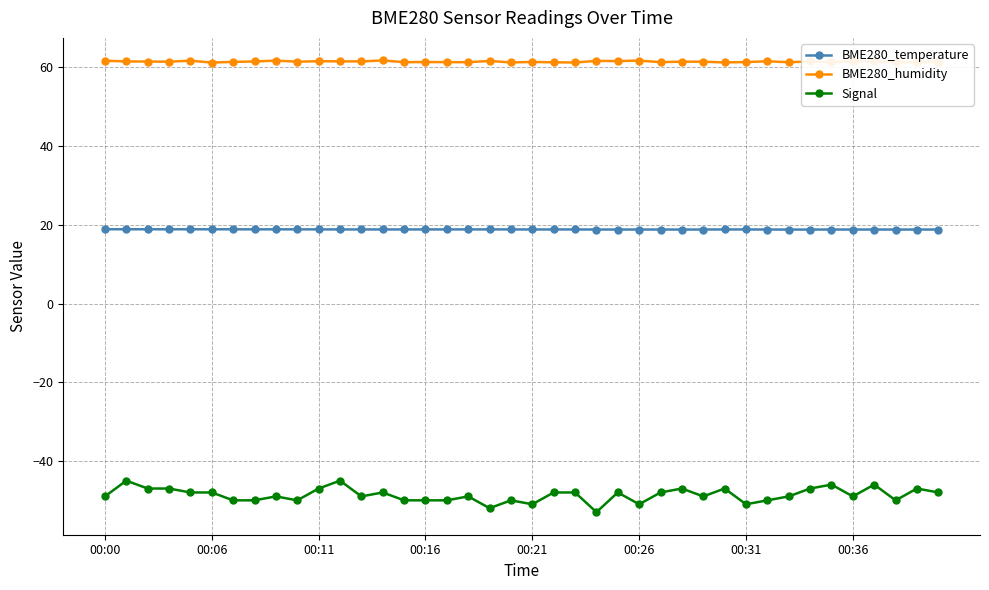

How many distinct data groups are displayed?

3